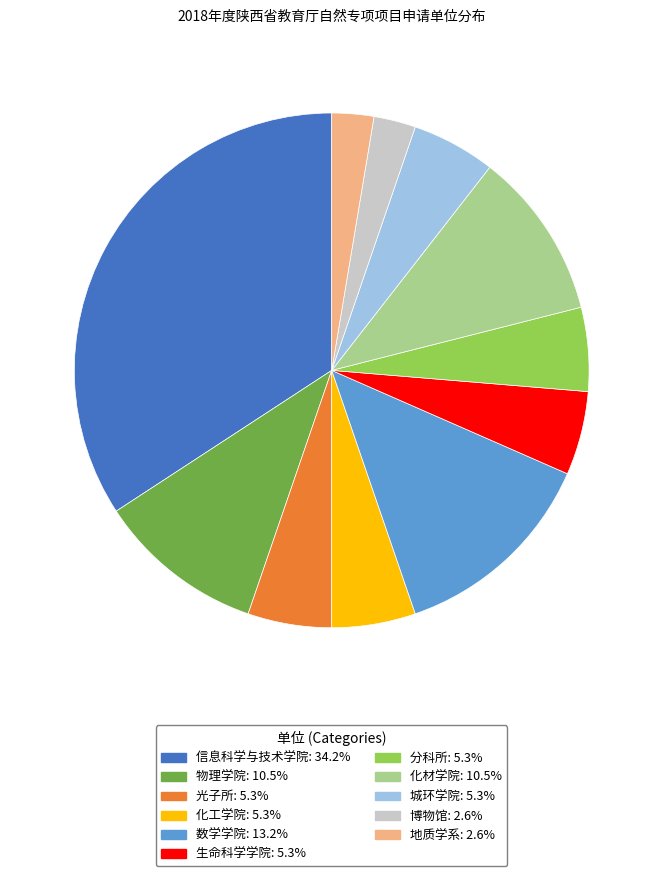

How many segments does this pie chart have?

11